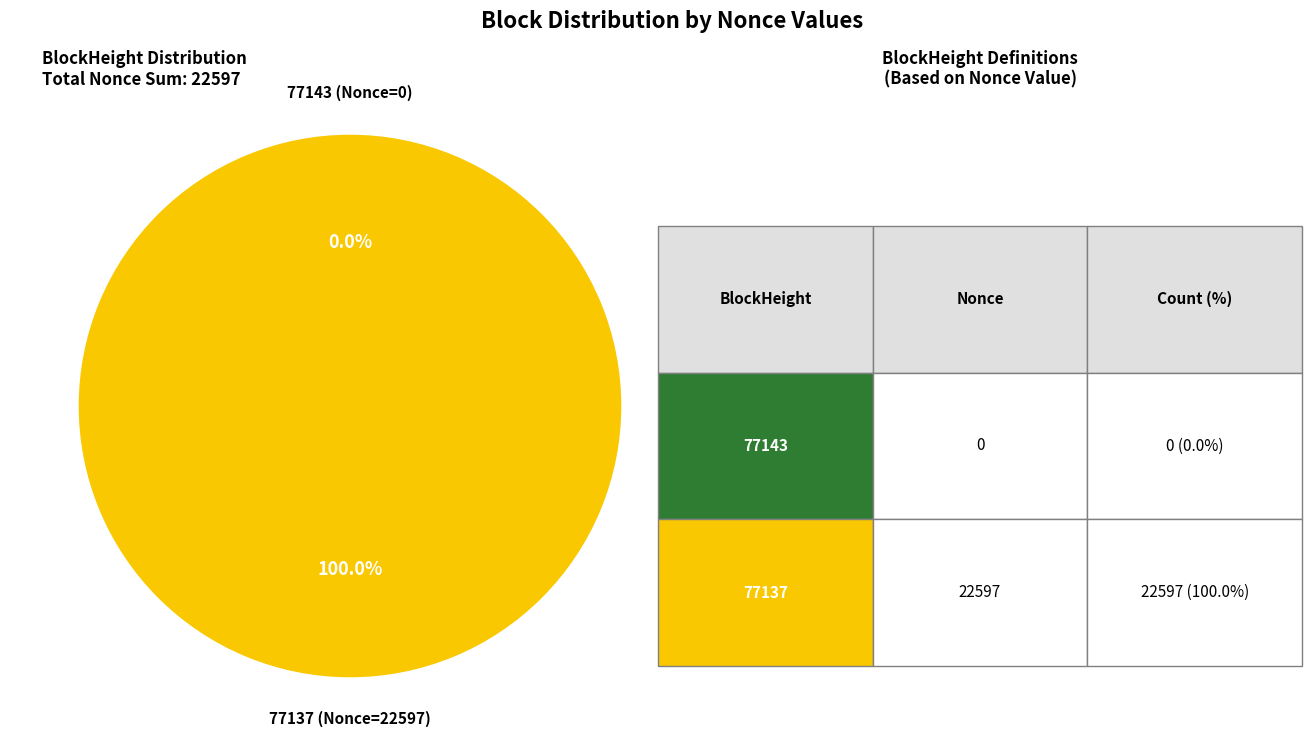

To the nearest percent, what is the average slice percentage?

50%